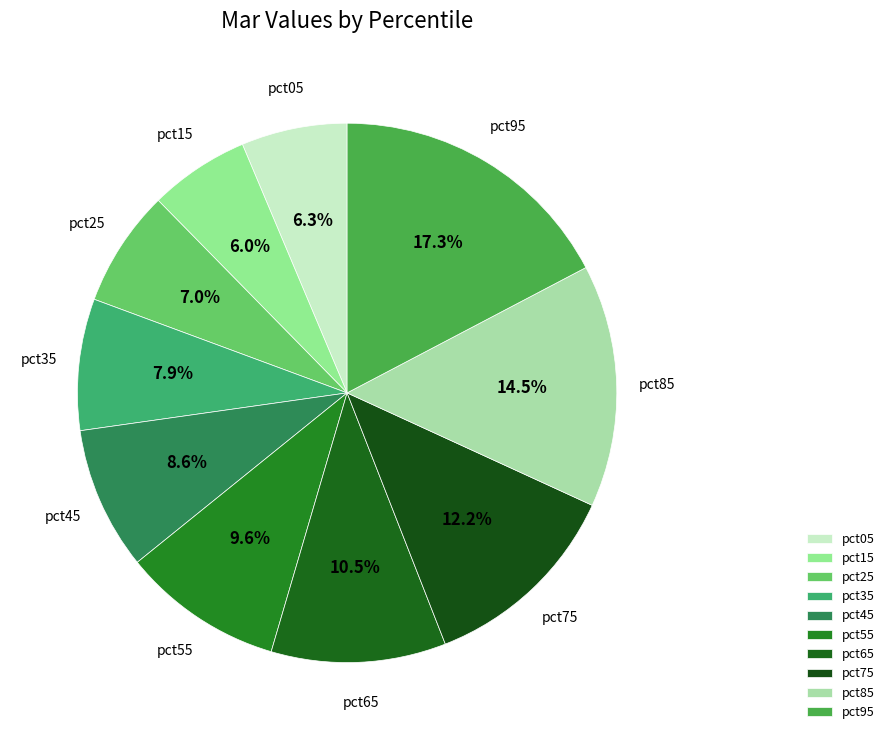

What is the ratio of the value at pct85 to the value at pct45?

1.7